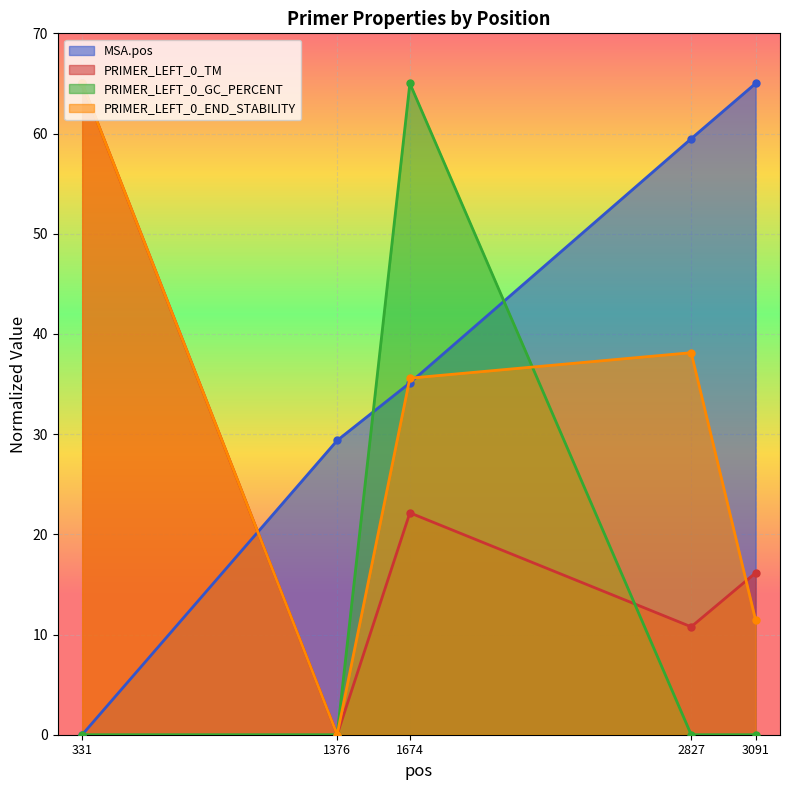

How many intersections are there between PRIMER_LEFT_0_GC_PERCENT and PRIMER_LEFT_0_TM?

1